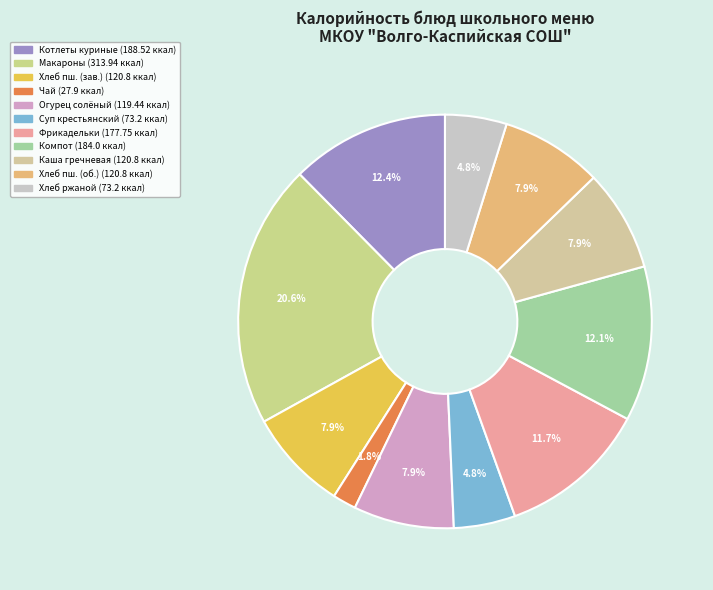

Which slice is the largest?

Макароны отварные